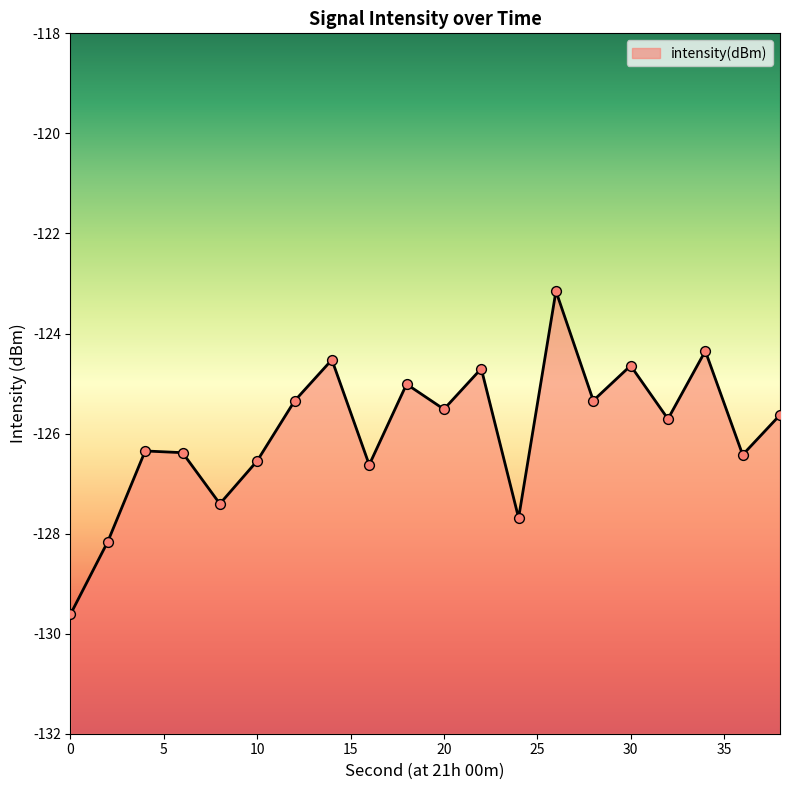

Between 4 and 16, which is larger?

4